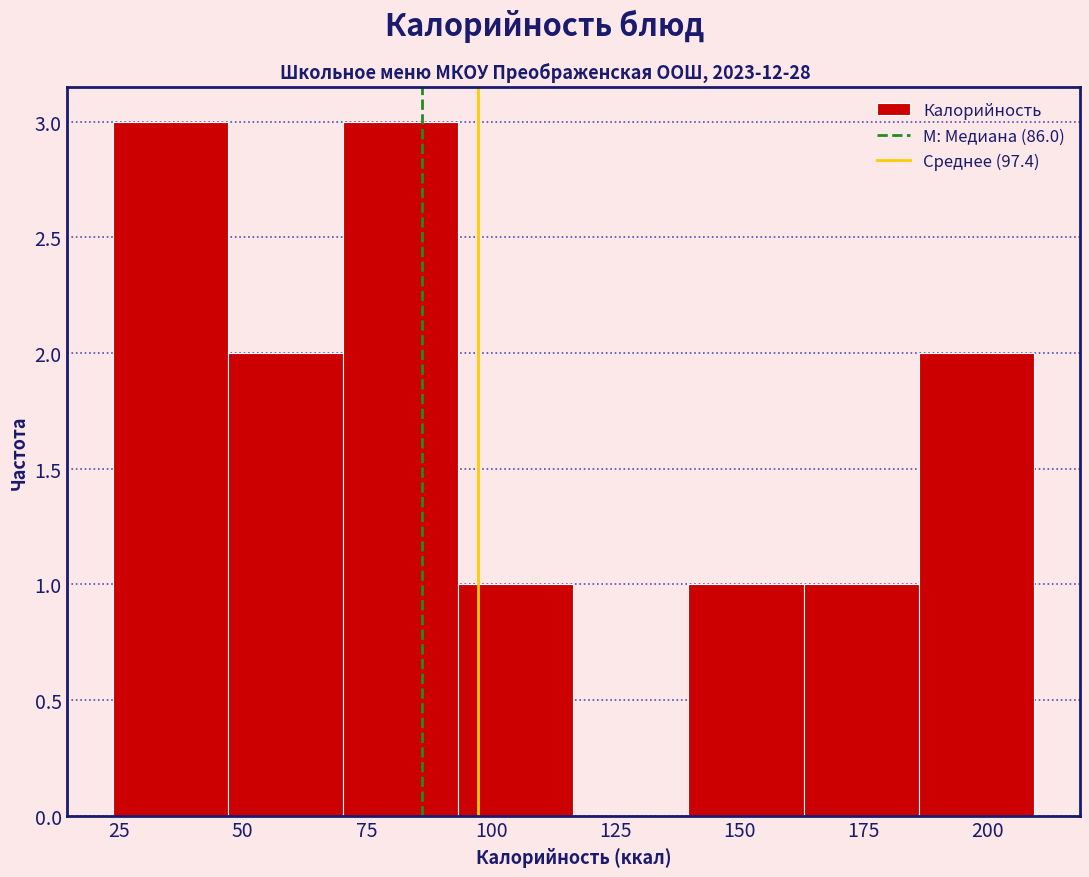

How tall is the bar that spans 140 to 165 on the x-axis? Neither the bar edges nor the heights are printed on the chart, so give them approximately, as read against the axes.

1